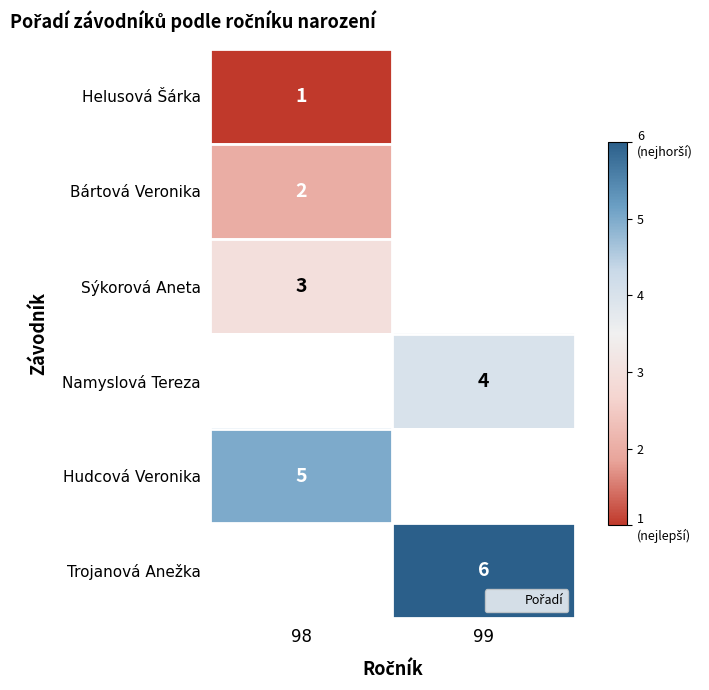

Rank the categories by Helusová Šárka value from highest to lowest.

98, 99